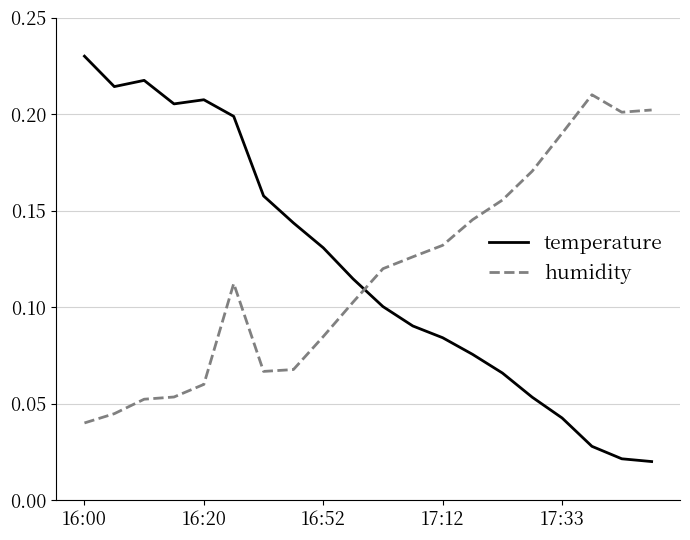

After their last crossing, which series has the higher values: humidity or temperature?

humidity